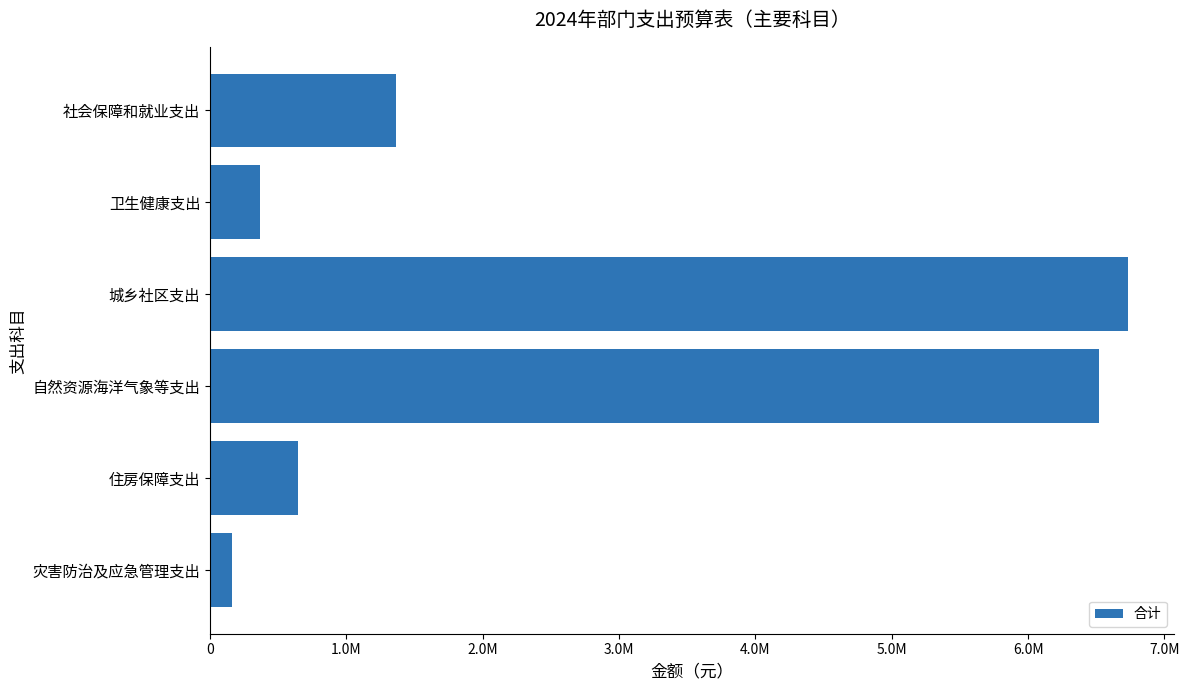

What is the average value?

2632733.7